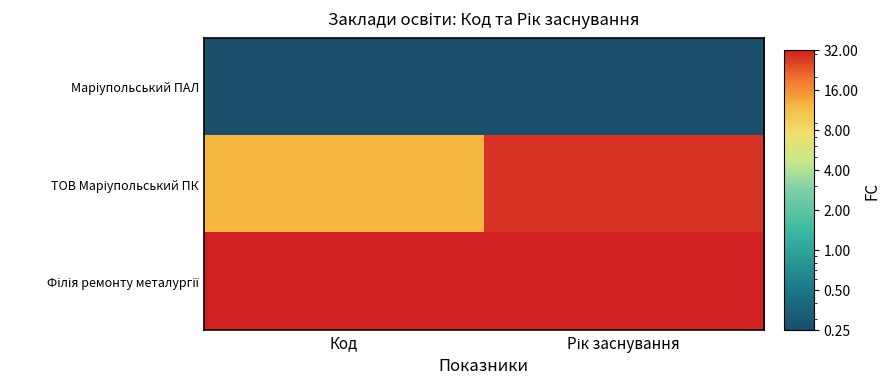

Which series has the largest range (max minus min)?

ТОВ Маріупольський ПК